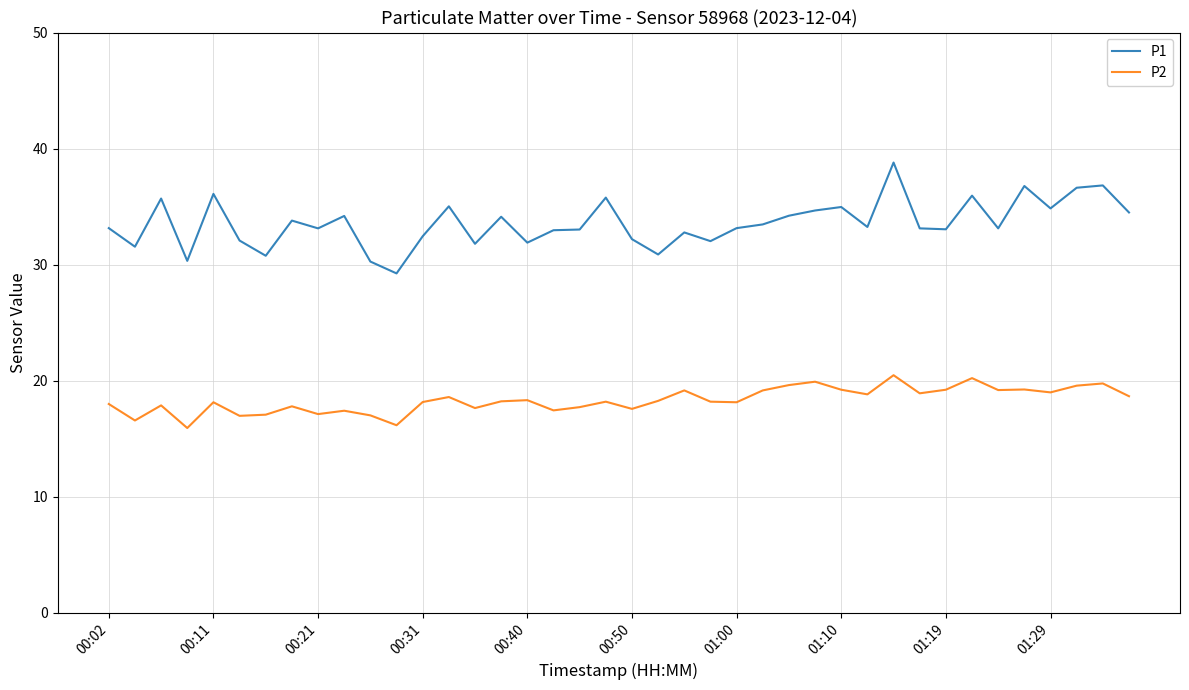

List the series in order of their overall mean, highest first.

P1, P2